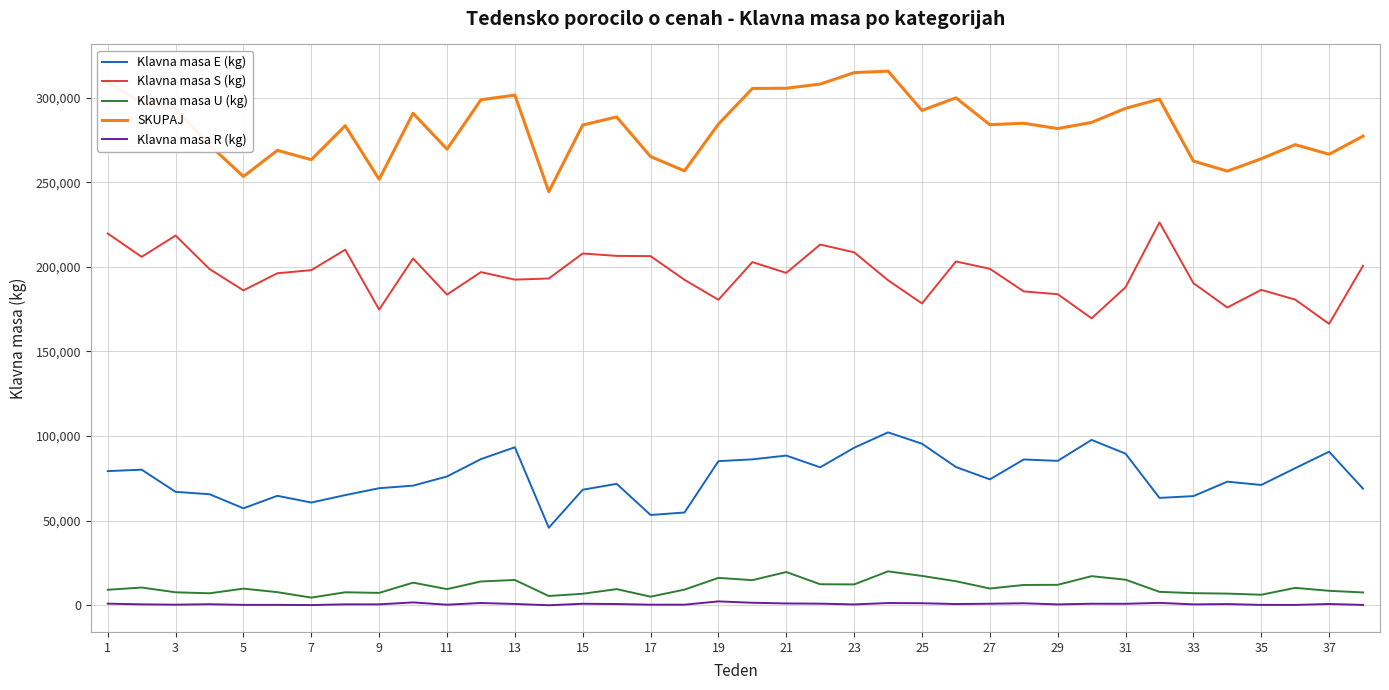

What is the sum of all Klavna masa S (kg) values?

7418618